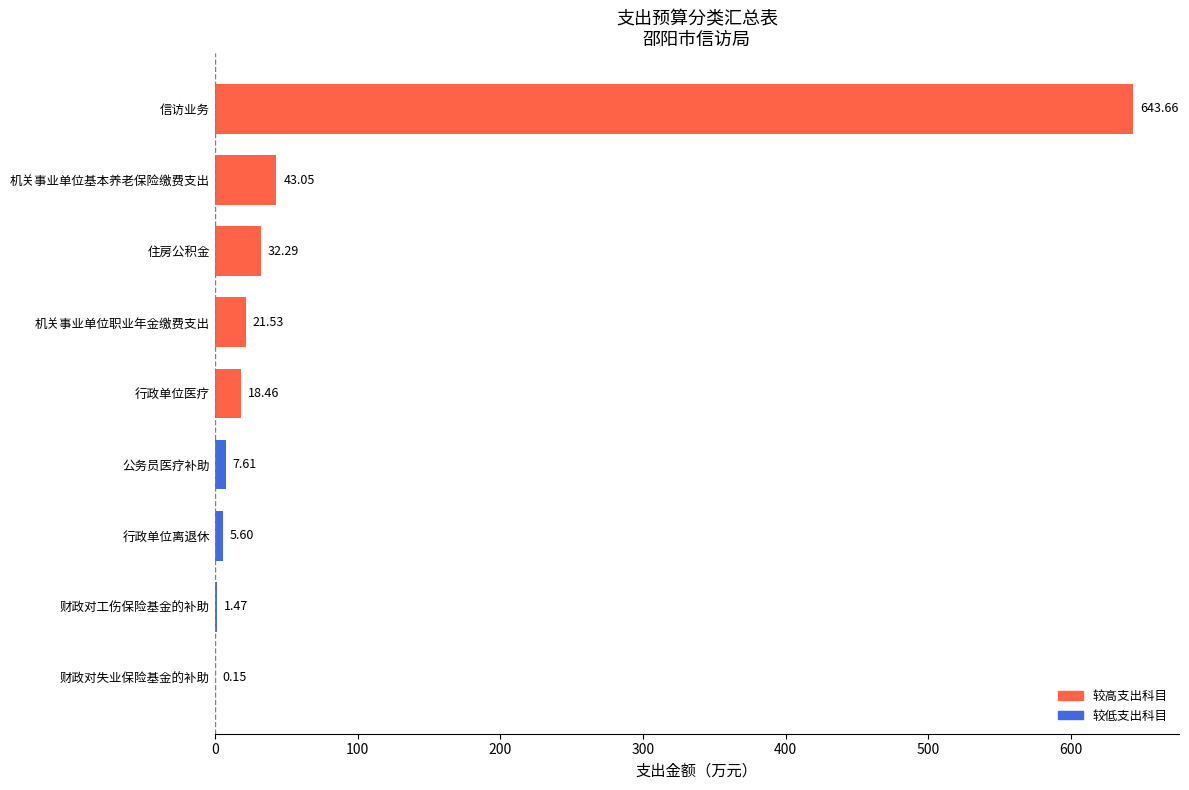

Where is the data nearest to the value 321?

机关事业单位基本养老保险缴费支出